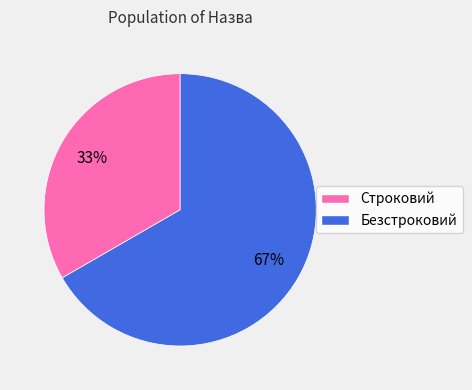

How many slices are in this pie chart?

2